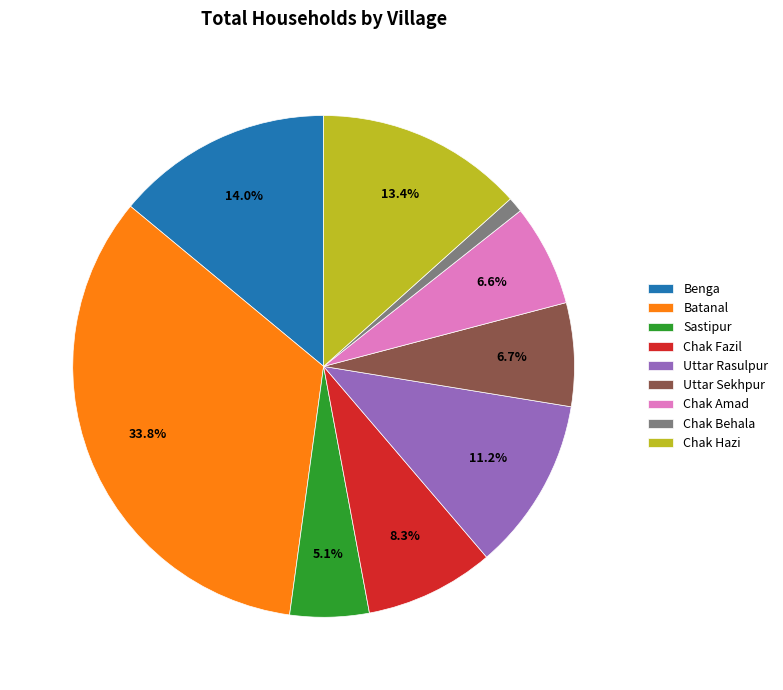

Which category has the smallest portion of the pie?

Chak Behala